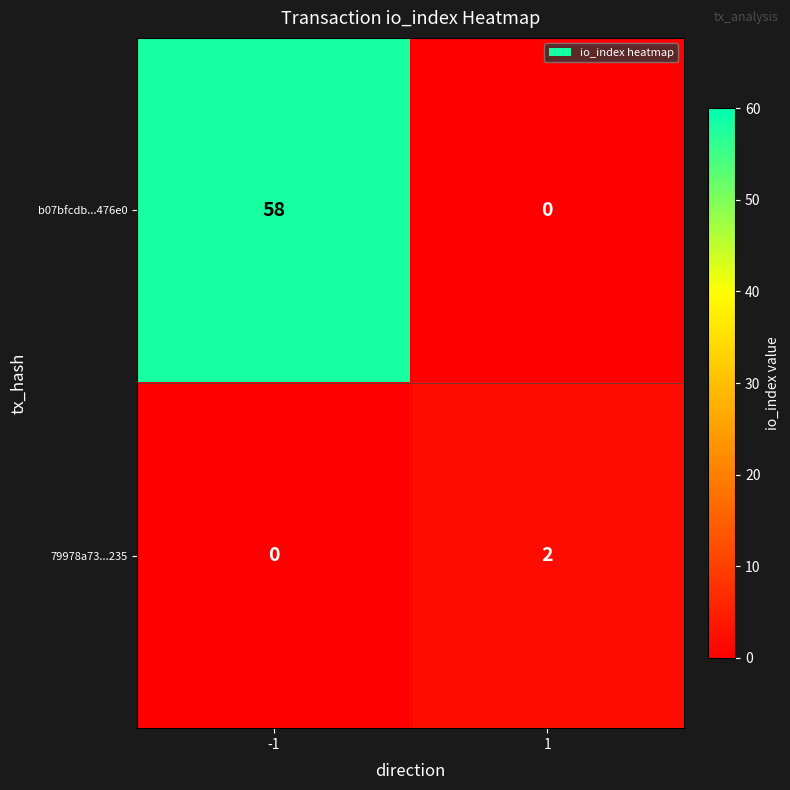

What is the greatest value displayed?

58